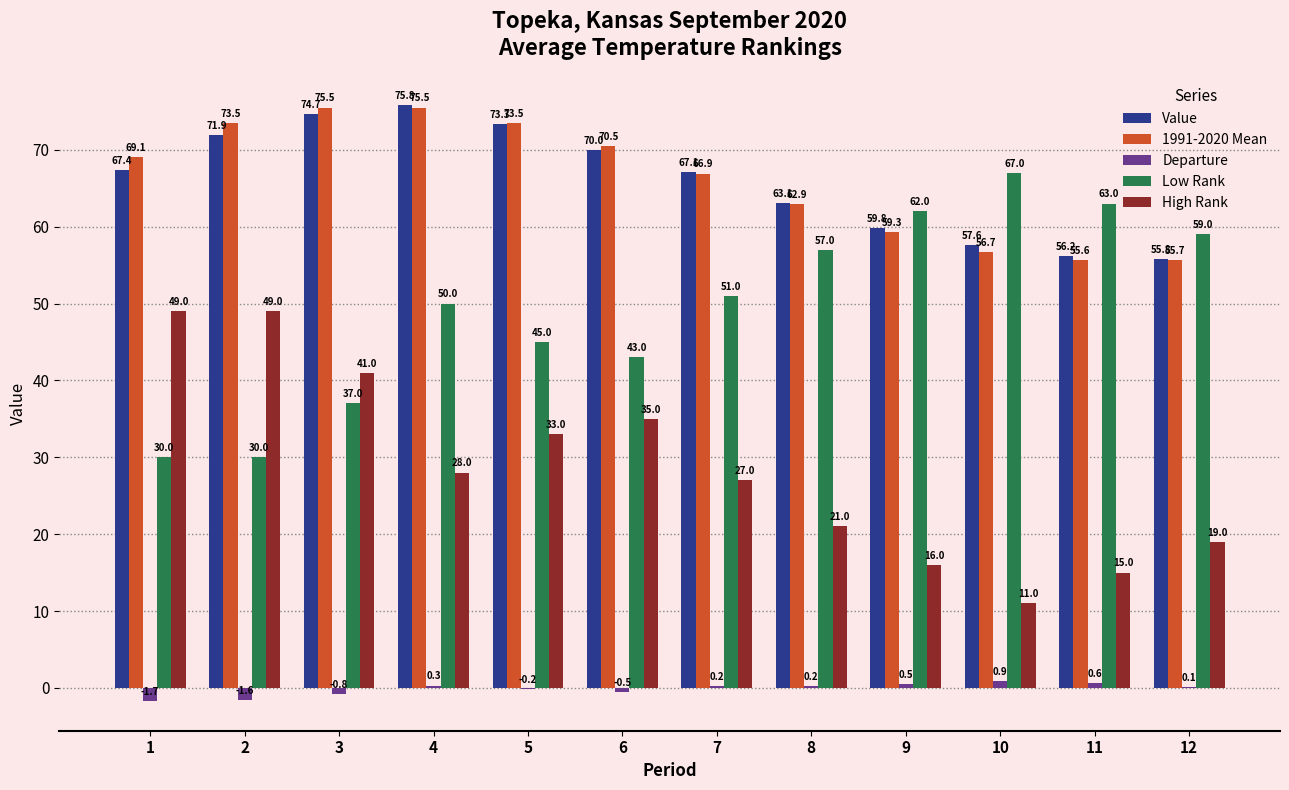

Reading right to left, what are all the values shown in this chart?

Value: 55.8	56.2	57.6	59.8	63.1	67.1	70.0	73.3	75.8	74.7	71.9	67.4
1991-2020 Mean: 55.7	55.6	56.7	59.3	62.9	66.9	70.5	73.5	75.5	75.5	73.5	69.1
Departure: 0.1	0.6	0.9	0.5	0.2	0.2	-0.5	-0.2	0.3	-0.8	-1.6	-1.7
Low Rank: 59.0	63.0	67.0	62.0	57.0	51.0	43.0	45.0	50.0	37.0	30.0	30.0
High Rank: 19.0	15.0	11.0	16.0	21.0	27.0	35.0	33.0	28.0	41.0	49.0	49.0